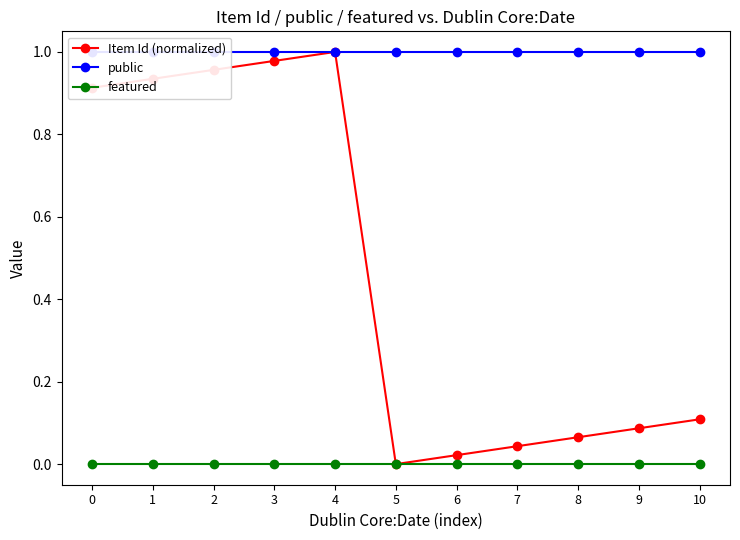

True or false: featured and public cross at least once.

False